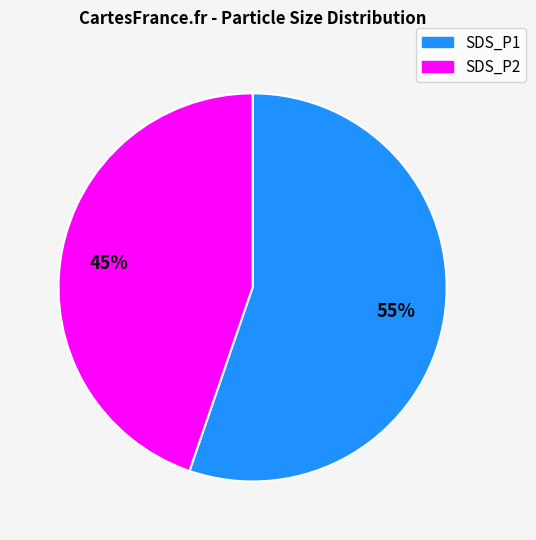

To the nearest percent, what portion does SDS_P2 represent?

45%